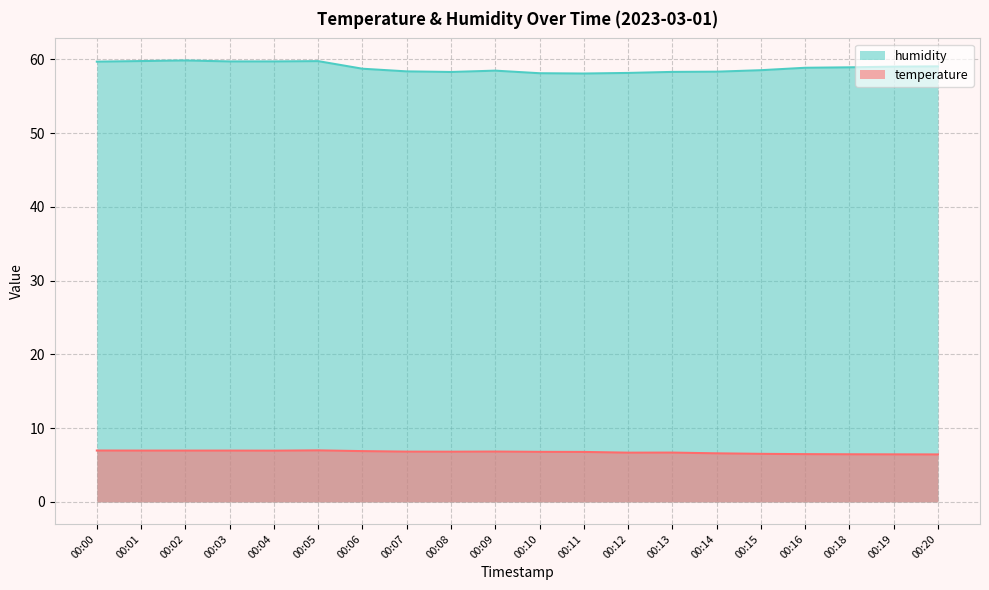

What is the average value of the humidity series?

58.9